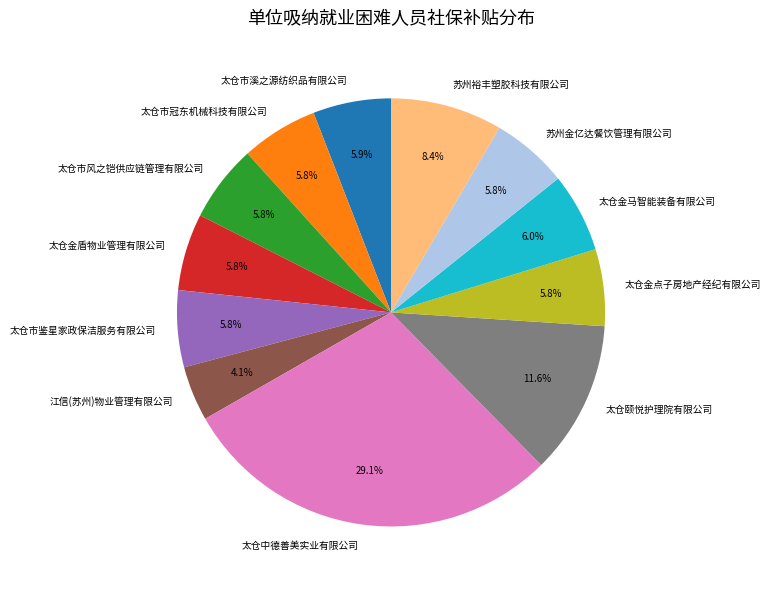

The 太仓市风之铠供应链管理有限公司 slice represents 1% of the pie. True or false?

False